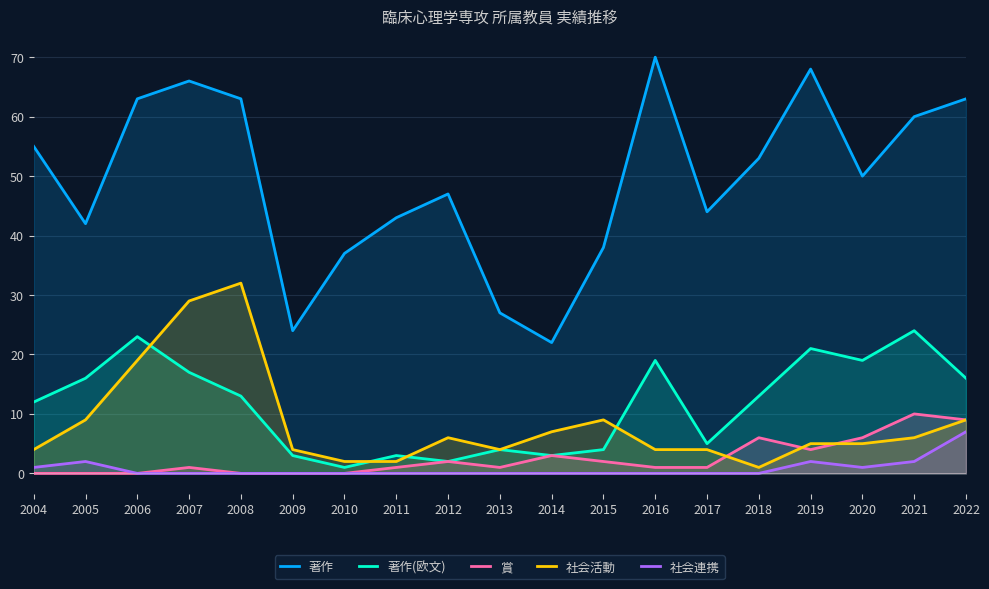

True or false: 賞 has more than 0 points higher than both neighbors.

True